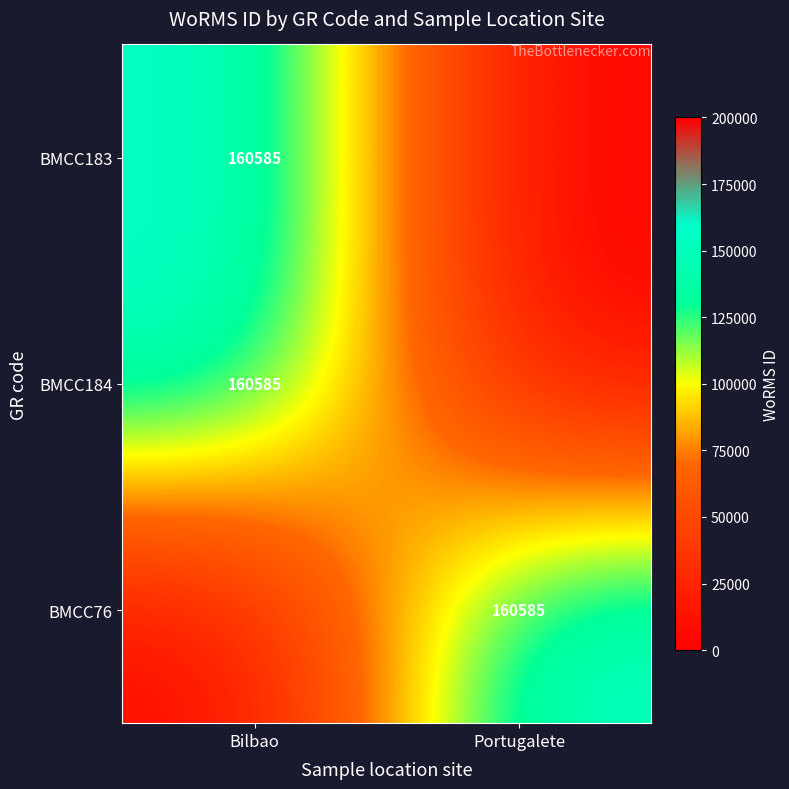

The value of BMCC76 at Portugalete is 160585. True or false?

True